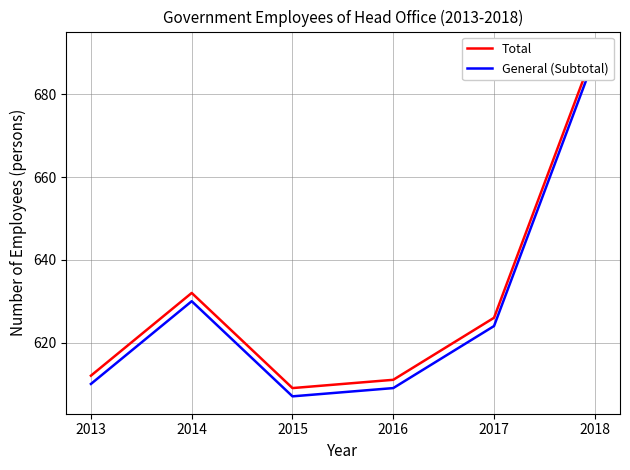

In Total, how many points are lower than both neighbors (excluding endpoints)?

1